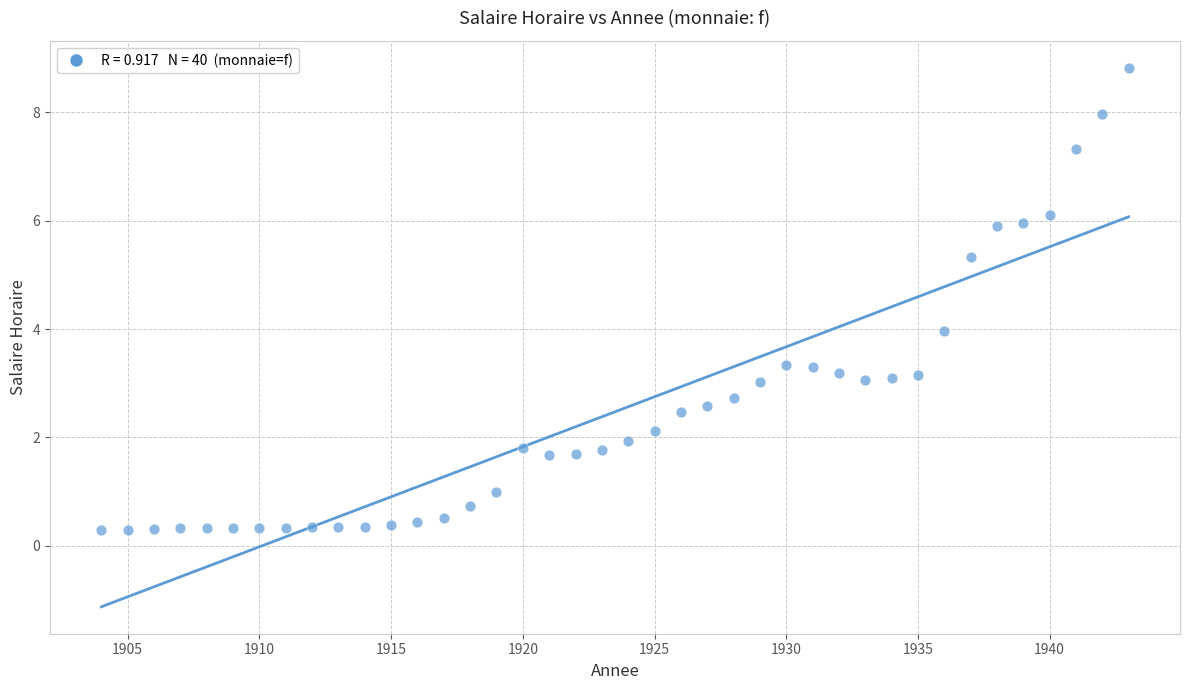

What is the range of Y values (max minus min)?

8.5